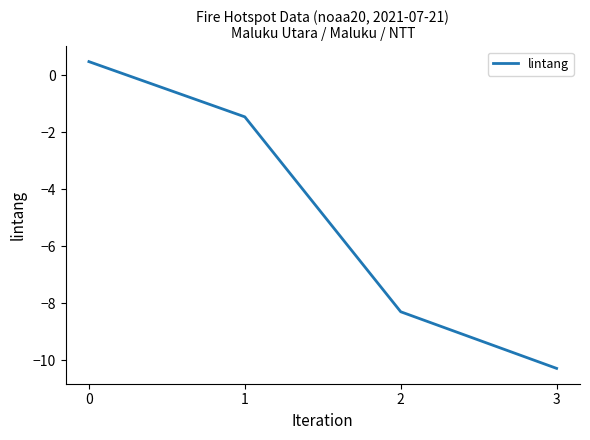

What is the sum of all values?

-19.6